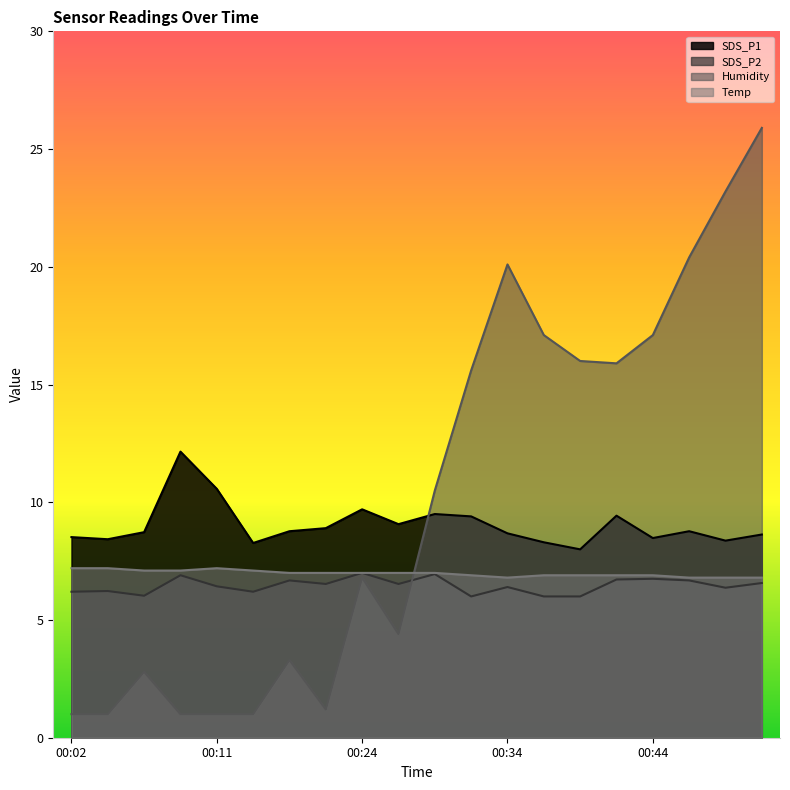

How many interior local peaks does the Humidity series have?

4